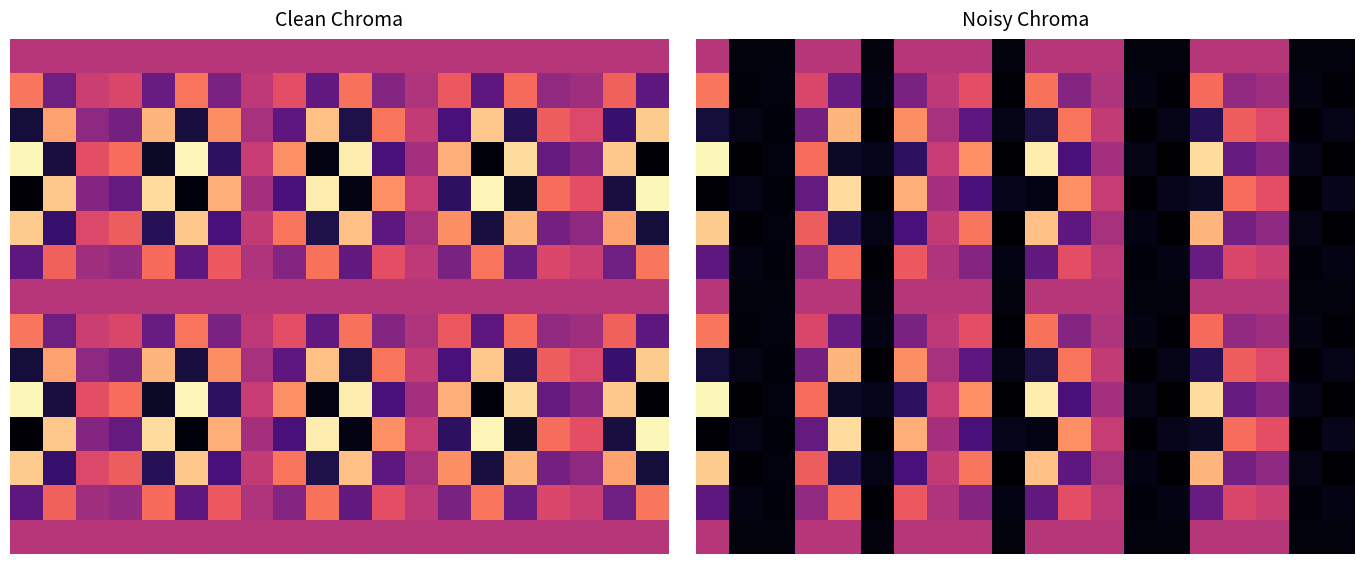

How many categories are shown in the chart?

20